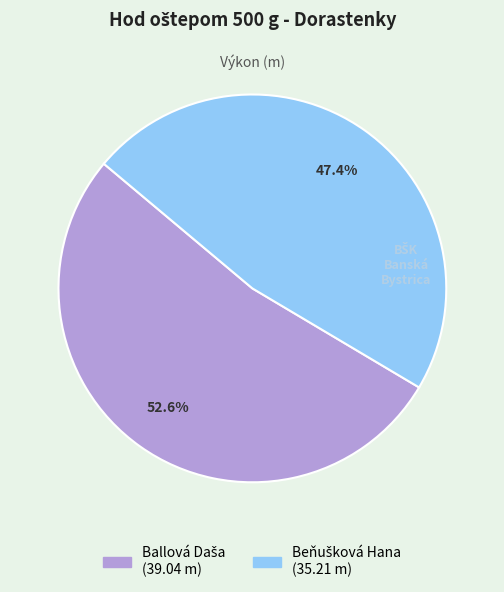

Is there a majority slice in this chart?

Yes